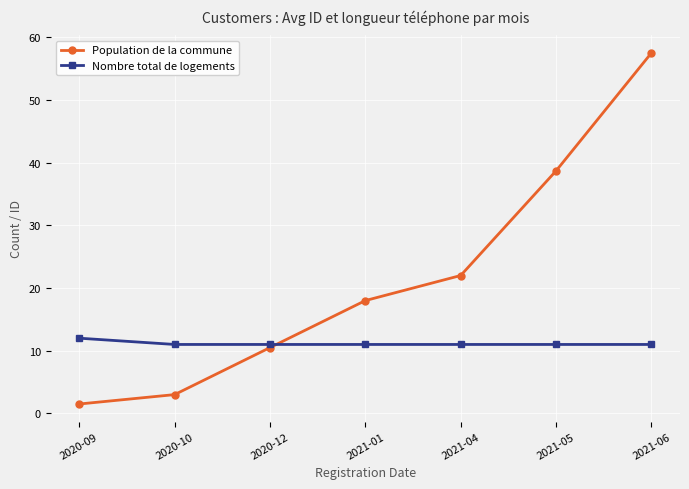

What is the label of the 7th point from the right?

2020-09